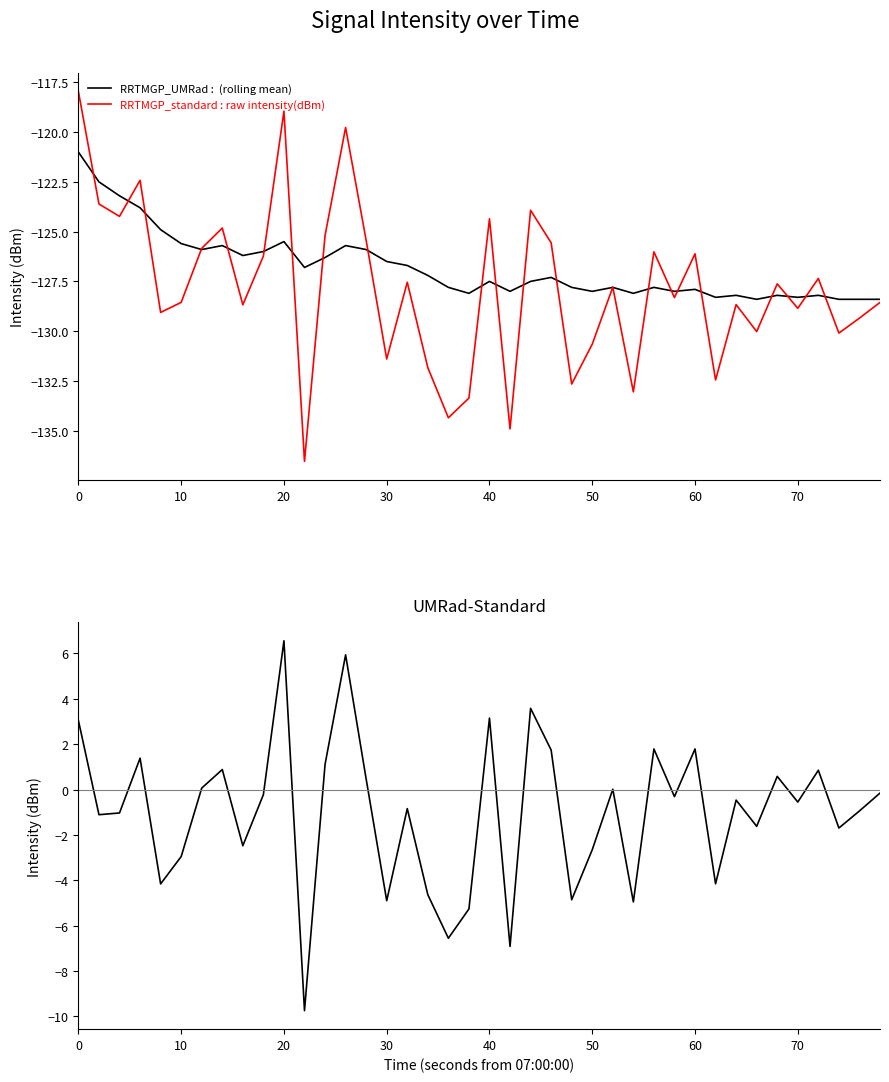

The value of RRTMGP_UMRad : (rolling mean) at 10 is -187.3. True or false?

False